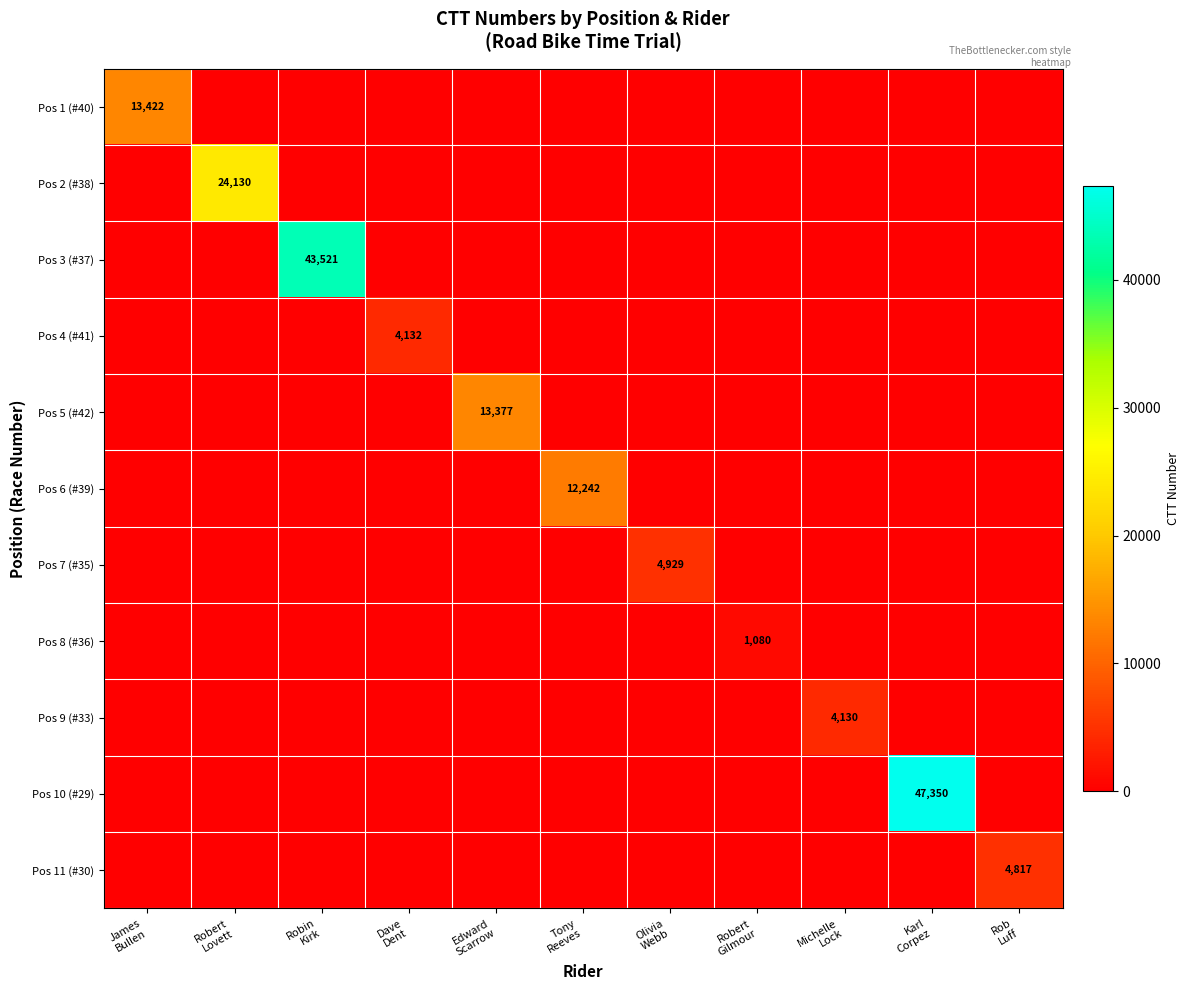

Which label corresponds to the smallest value in the chart?

Robert
Lovett